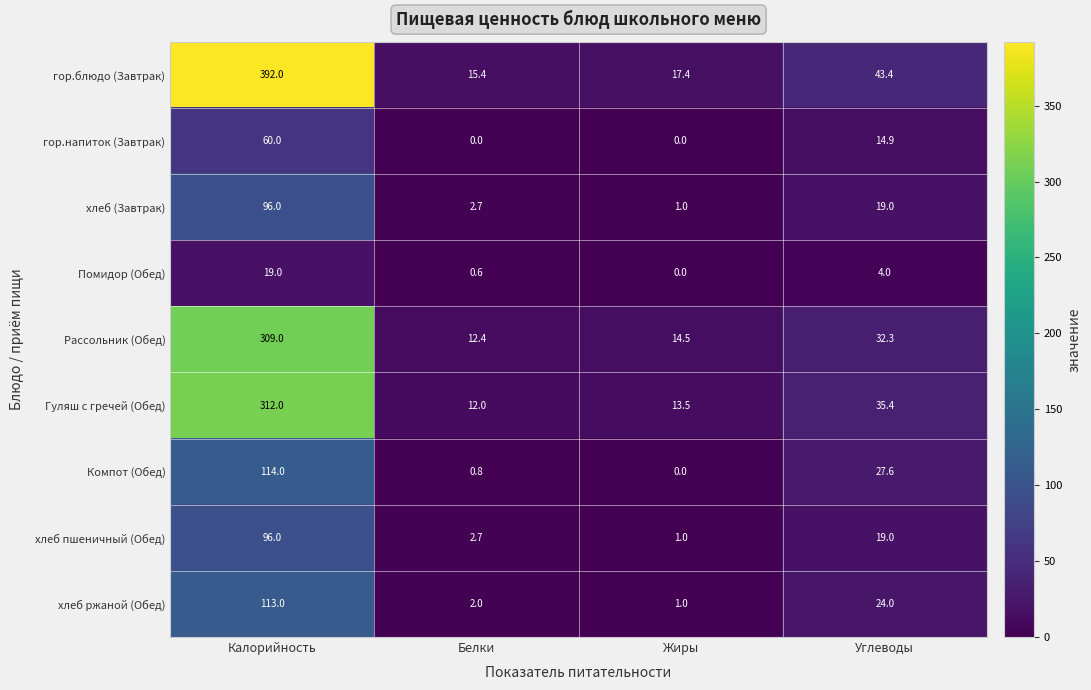

Is the value of хлеб ржаной (Обед) at Калорийность greater than the value of хлеб (Завтрак) at Углеводы?

Yes